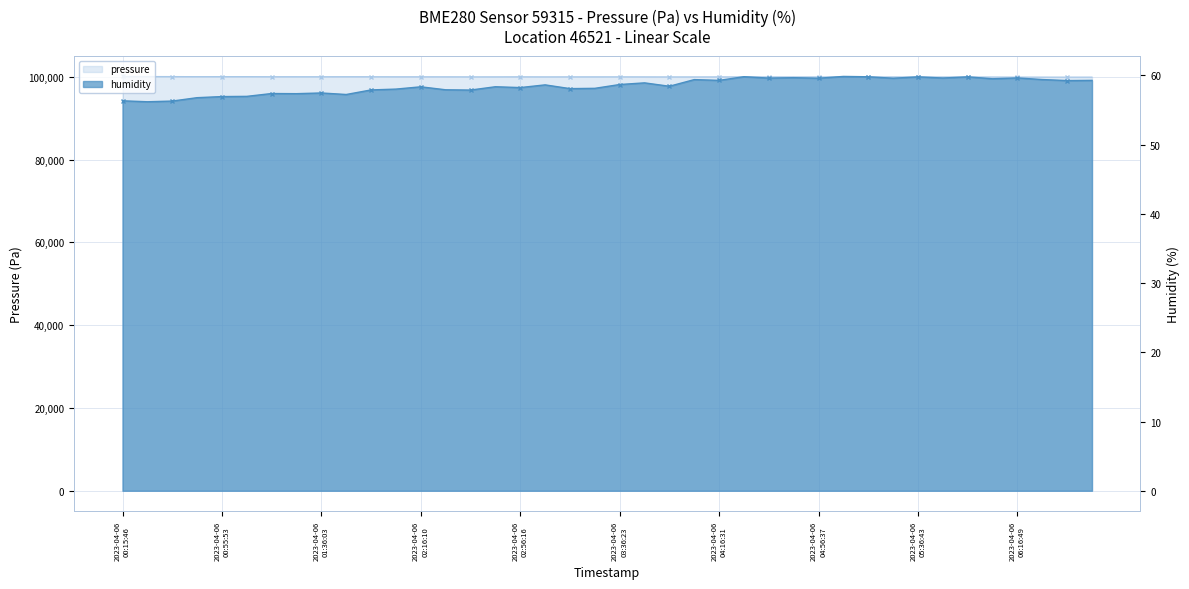

At which category is the sum across all series the highest?

2023-04-06
00:15:46